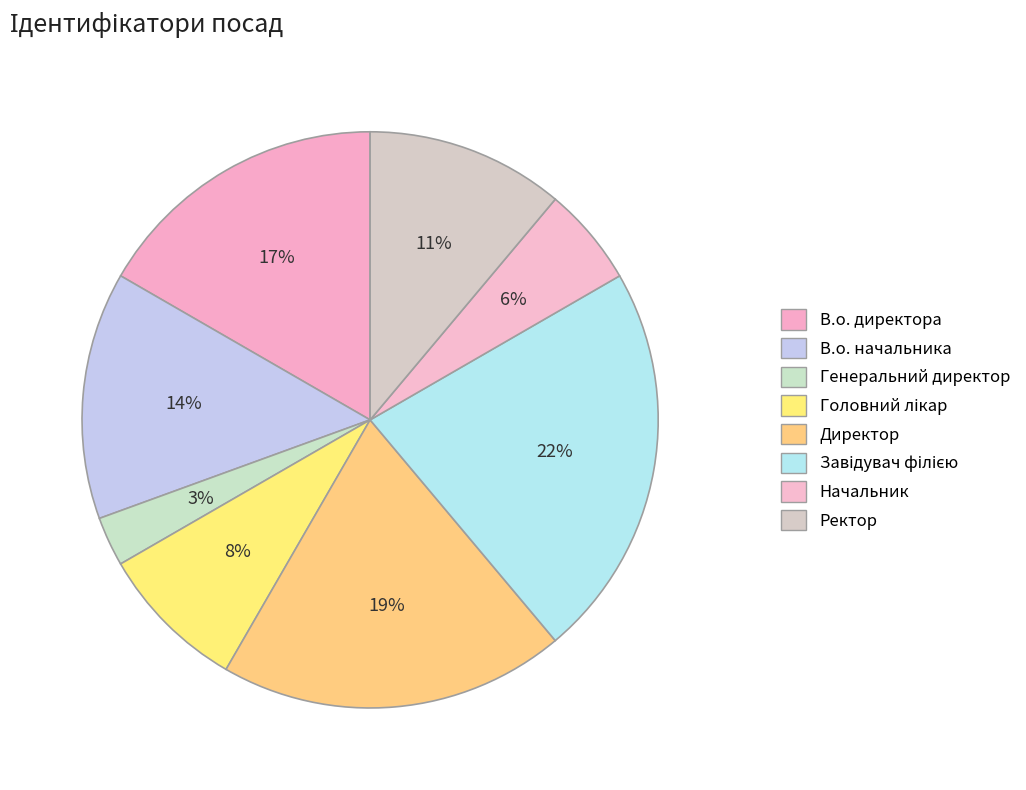

To the nearest percent, what portion does Генеральний директор represent?

3%